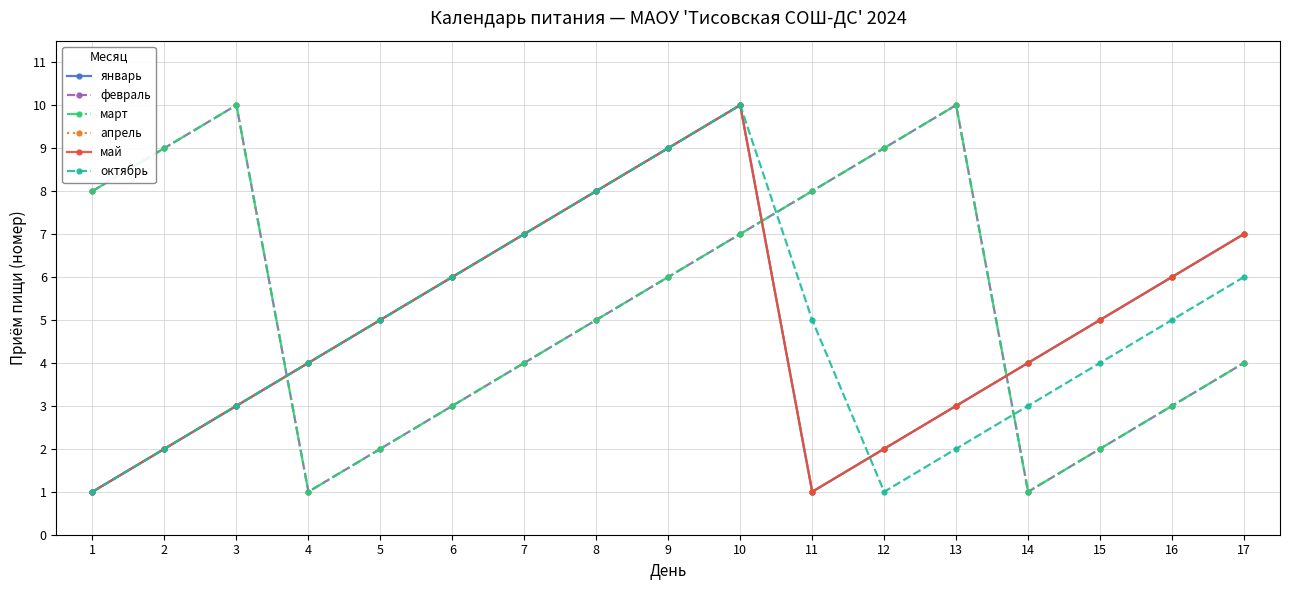

What is the sum of the октябрь values at 5 and 16?

10